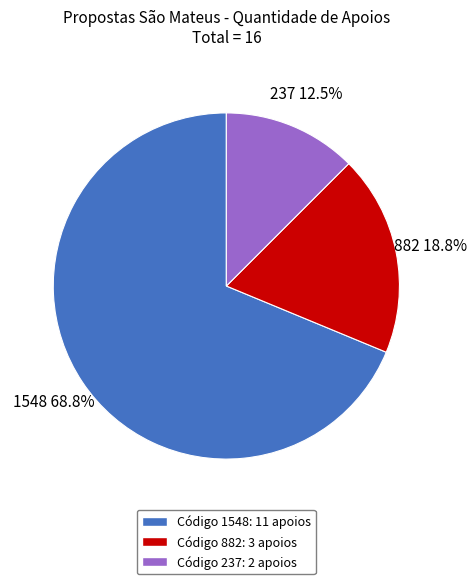

Is the sum of 882 and 237 greater than half?

No